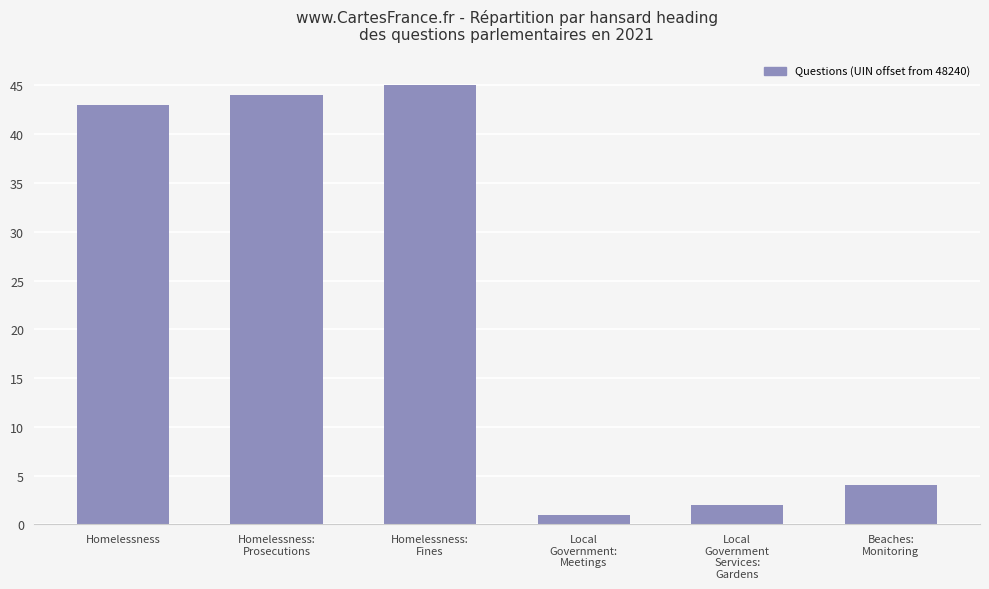

Is it true that the value at Beaches:
Monitoring is 4?

True